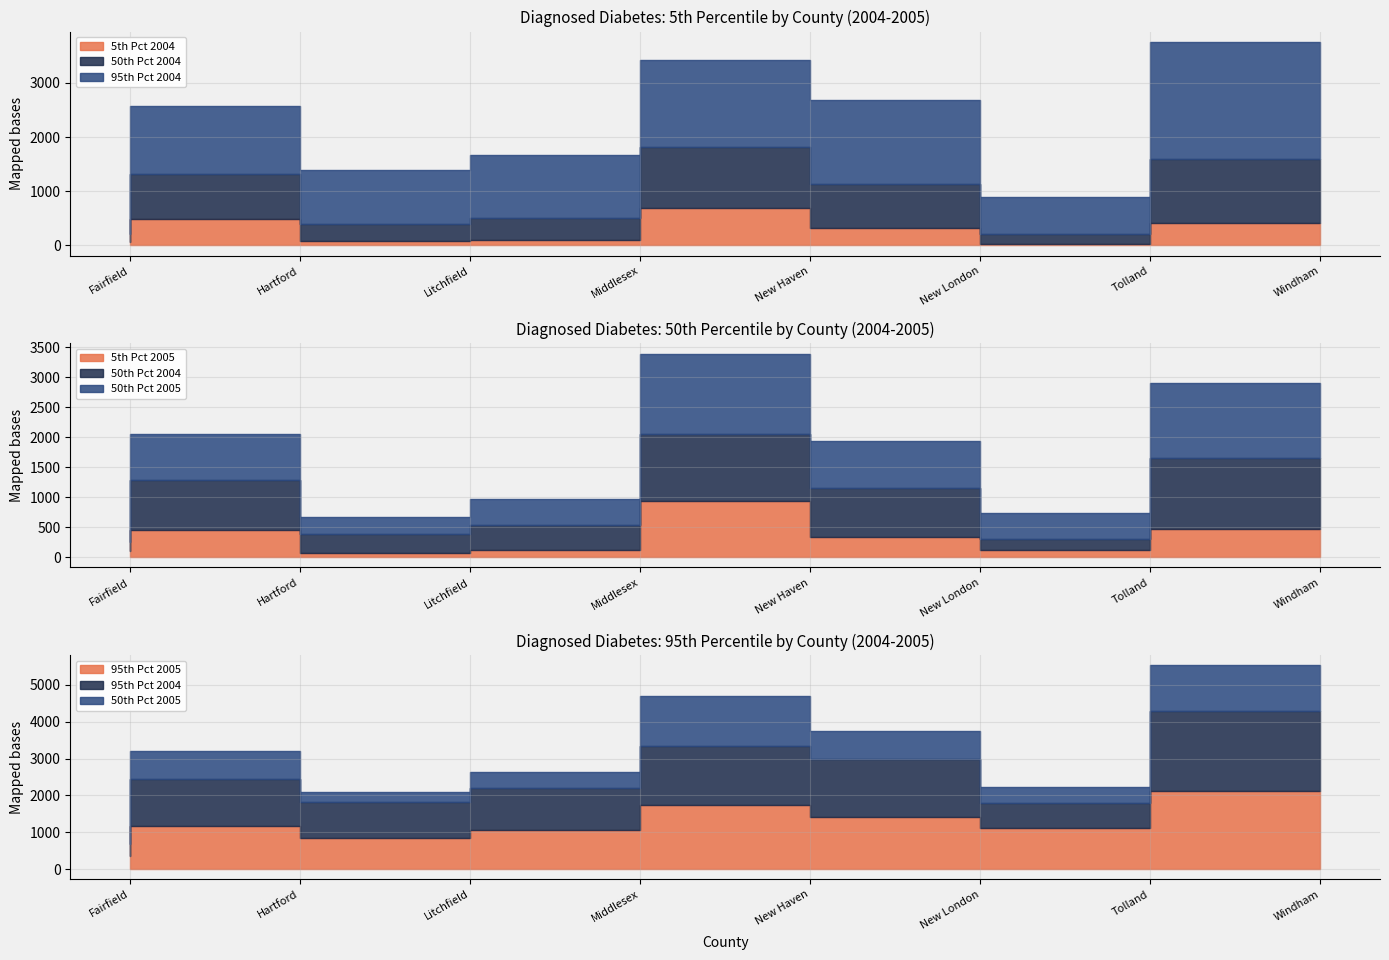

True or false: 5th Pct 2005 and 50th Pct 2005 cross at least once.

False